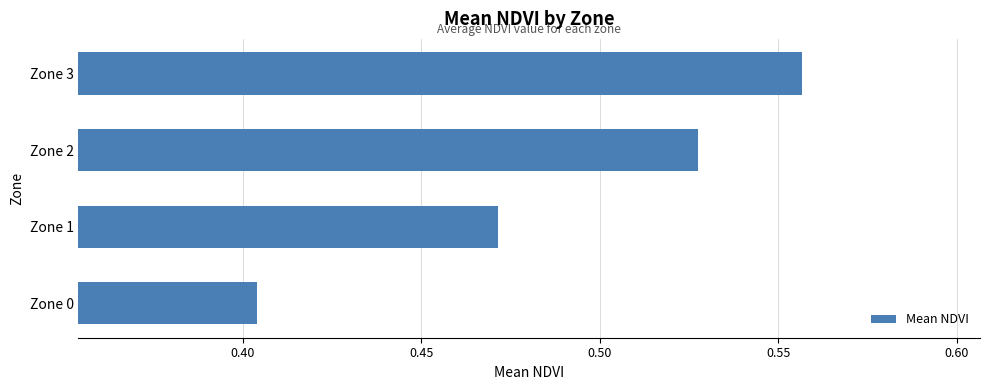

How many bars are there in total?

4